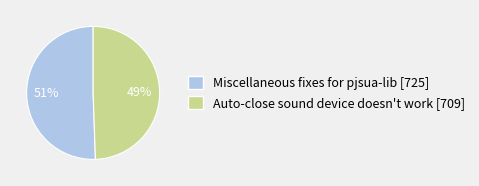

How many slices are in this pie chart?

2